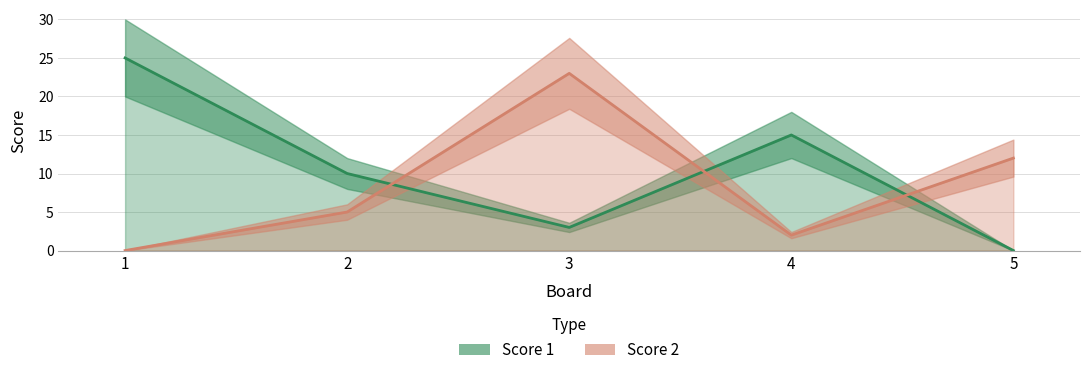

Reading right to left, what are all the values shown in this chart?

Score 1: 0	15	3	10	25
Score 2: 12	2	23	5	0